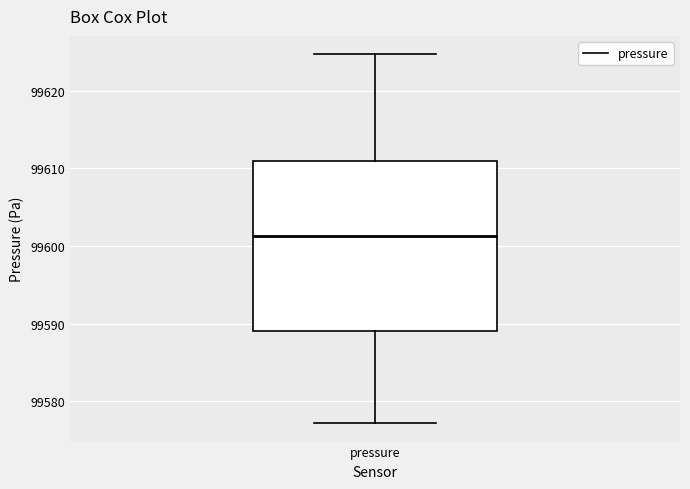

Where does the lower whisker of the box for pressure end on the y-axis? The values are not printed on the chart, so give them approximately, as read against the axis.

99577